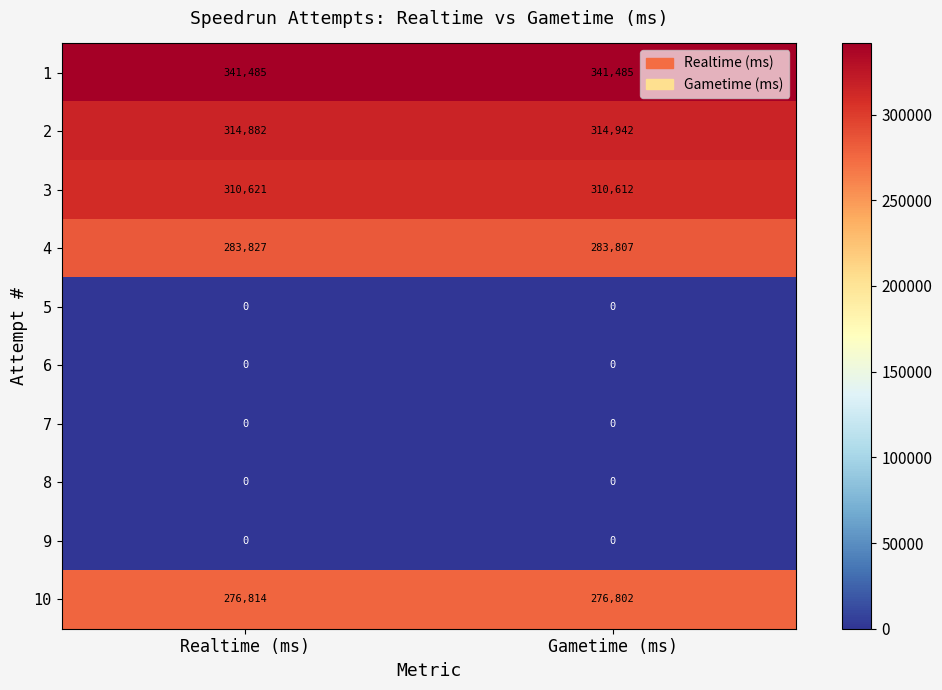

The 2 series shows 215549 at Realtime (ms). True or false?

False